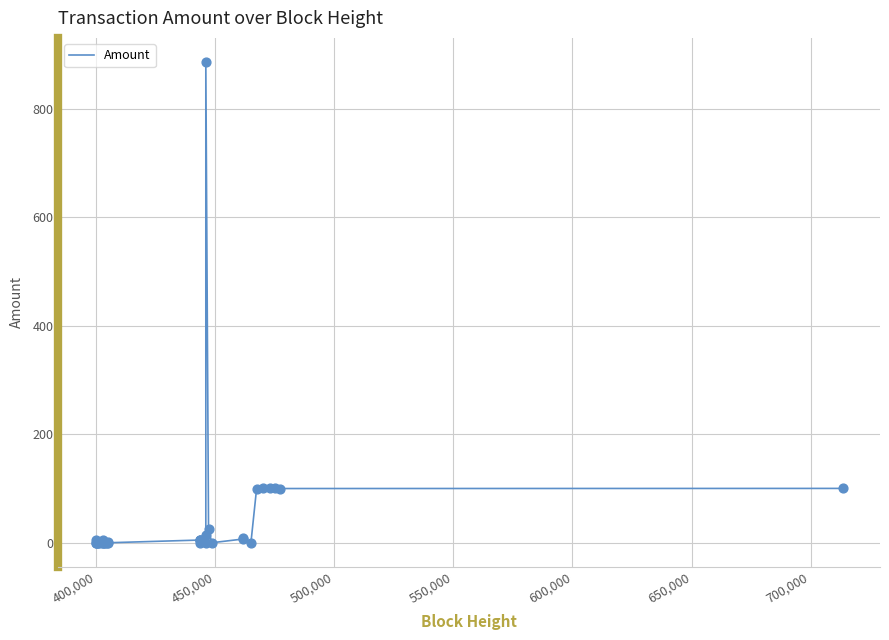

What is the greatest value displayed?

886.8